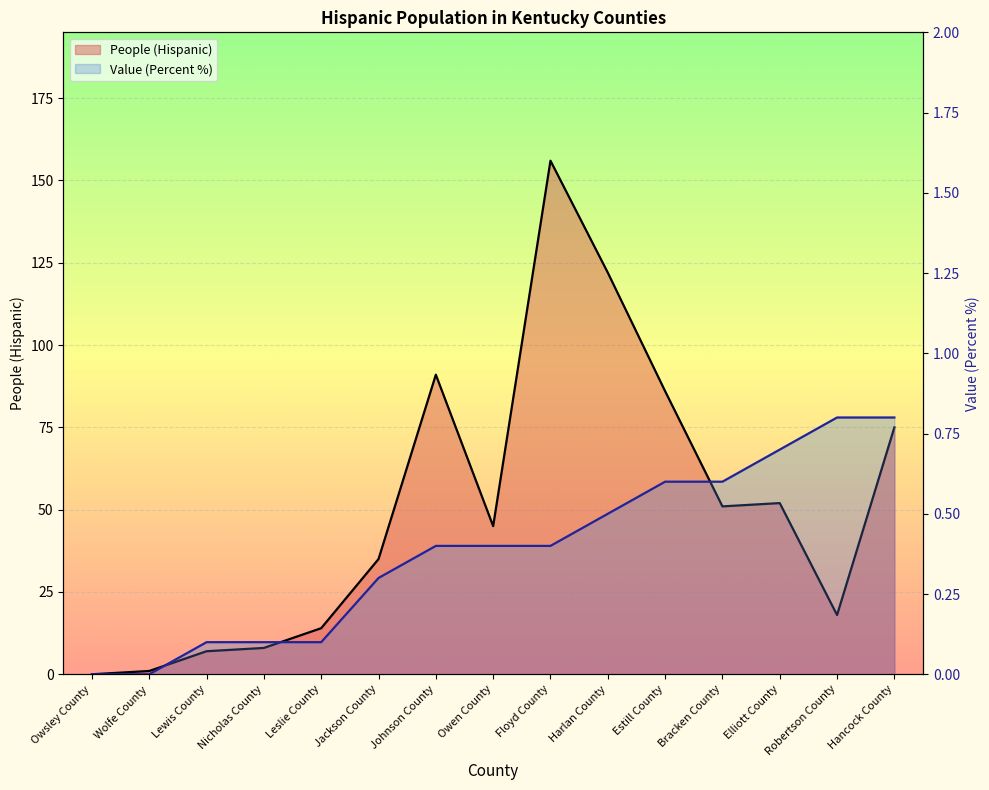

What is the average value of the Value (Percent) series?

0.4